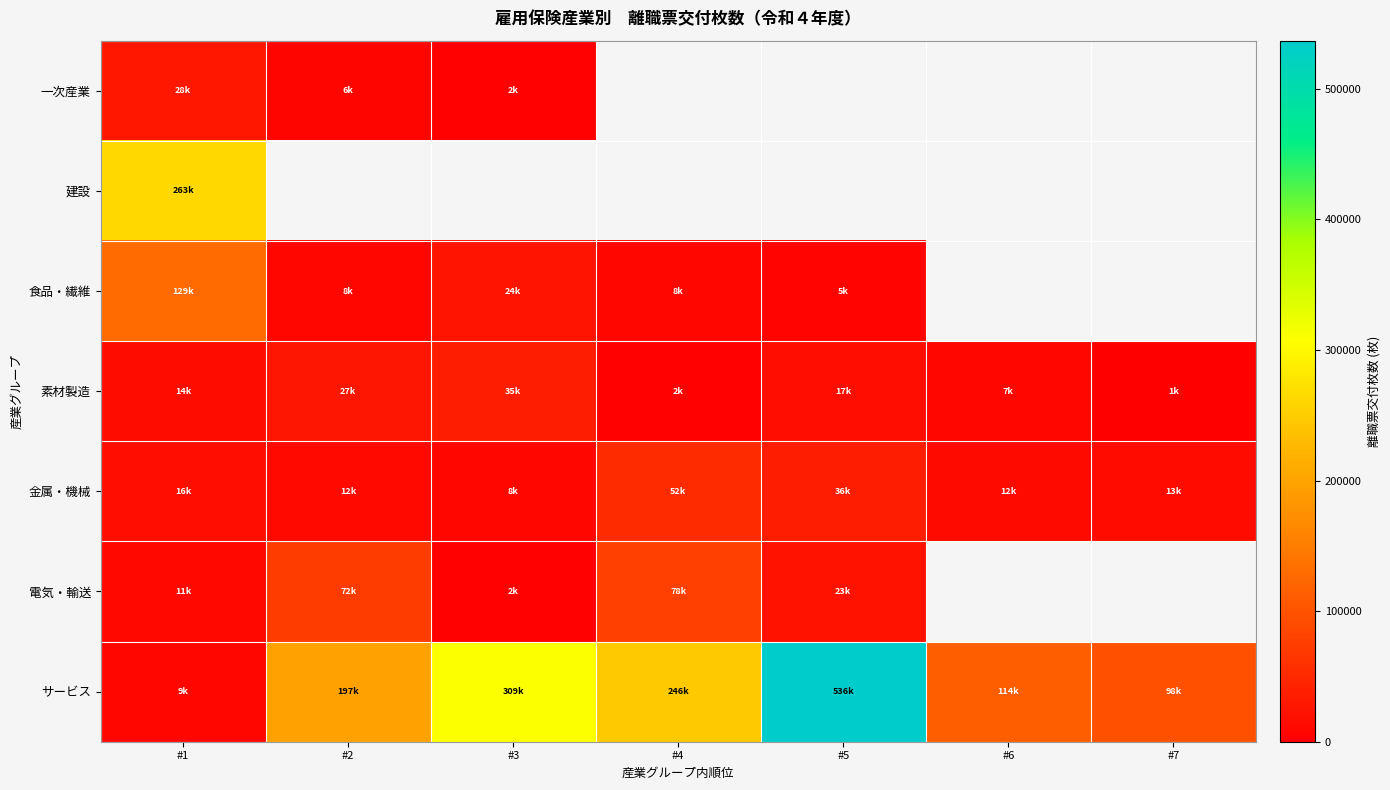

How many values in 電気・輸送 are above zero?

5